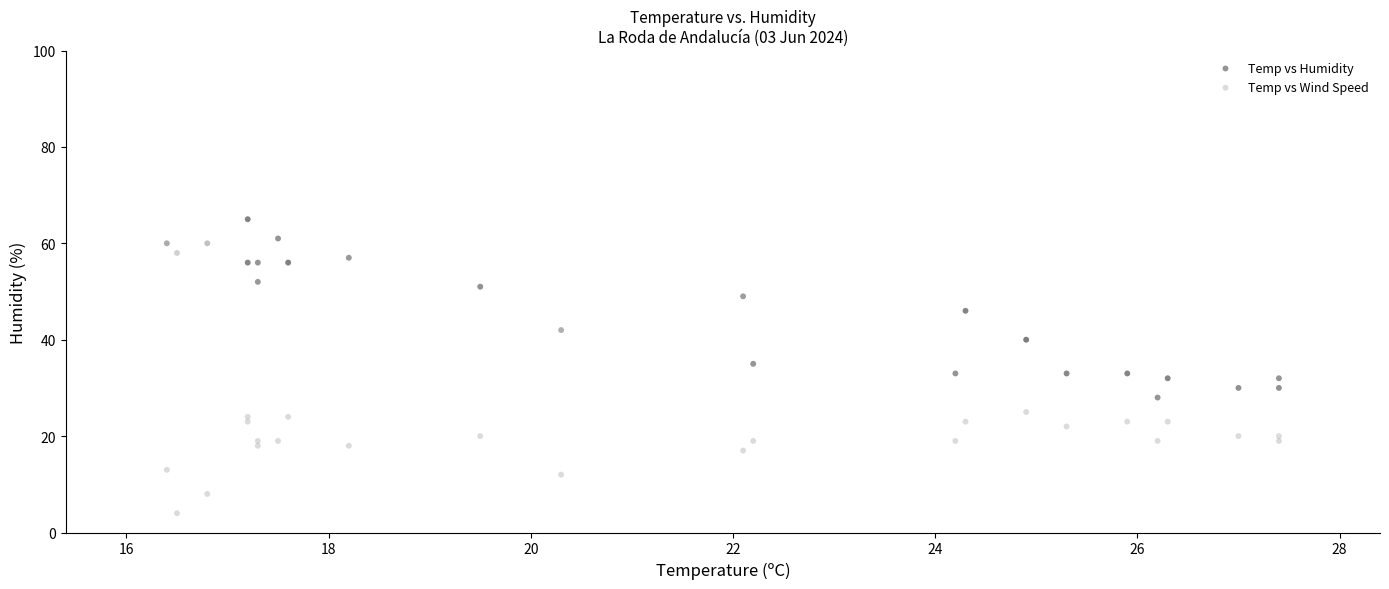

Which series has the largest Y range (max minus min)?

Temp vs Humidity